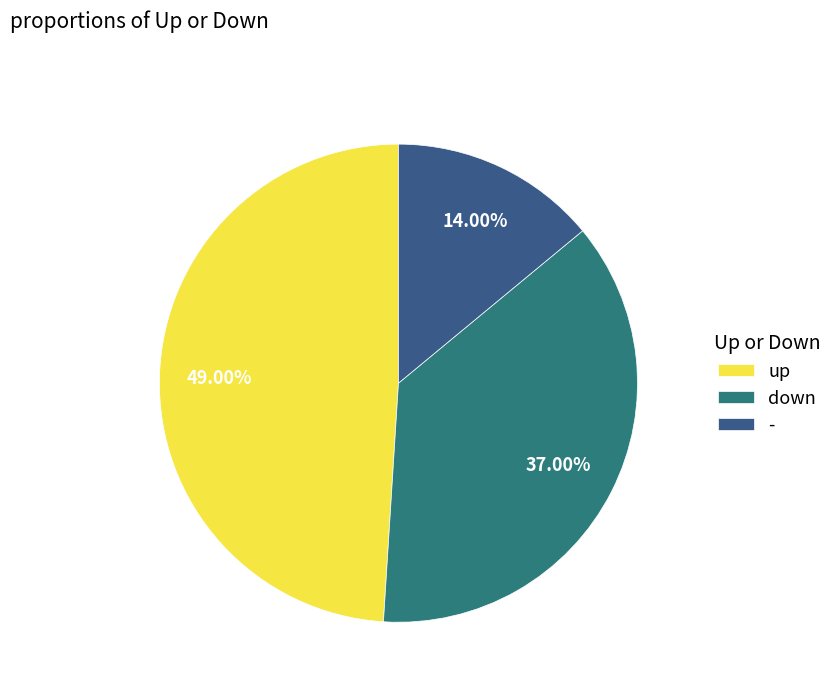

How many slices are in this pie chart?

3